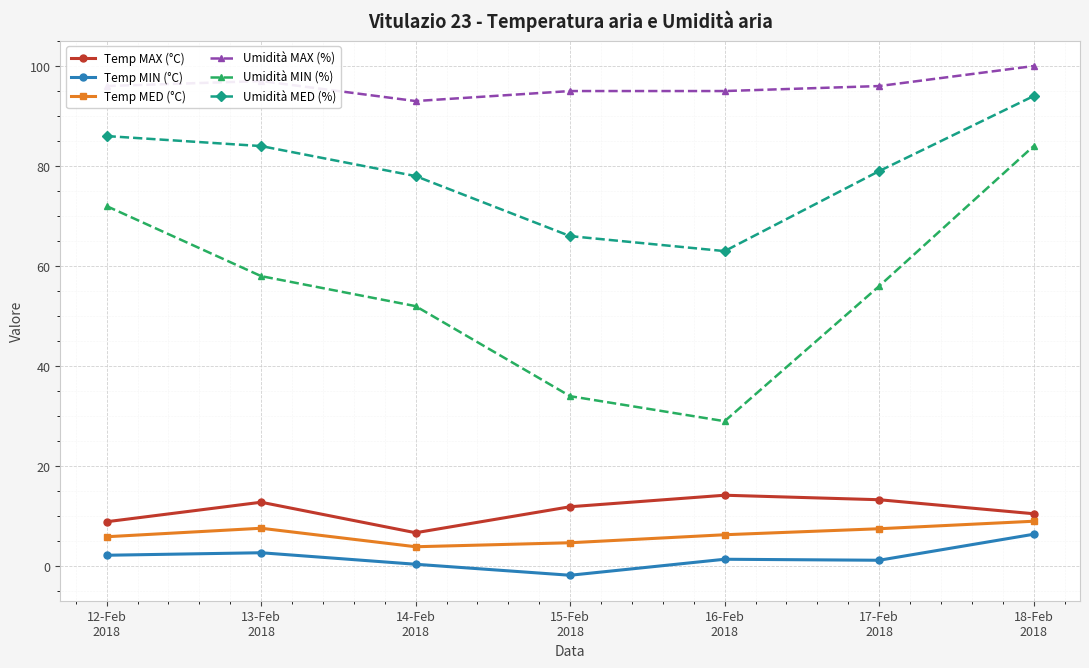

Is this an area chart (filled region under the line)?

No